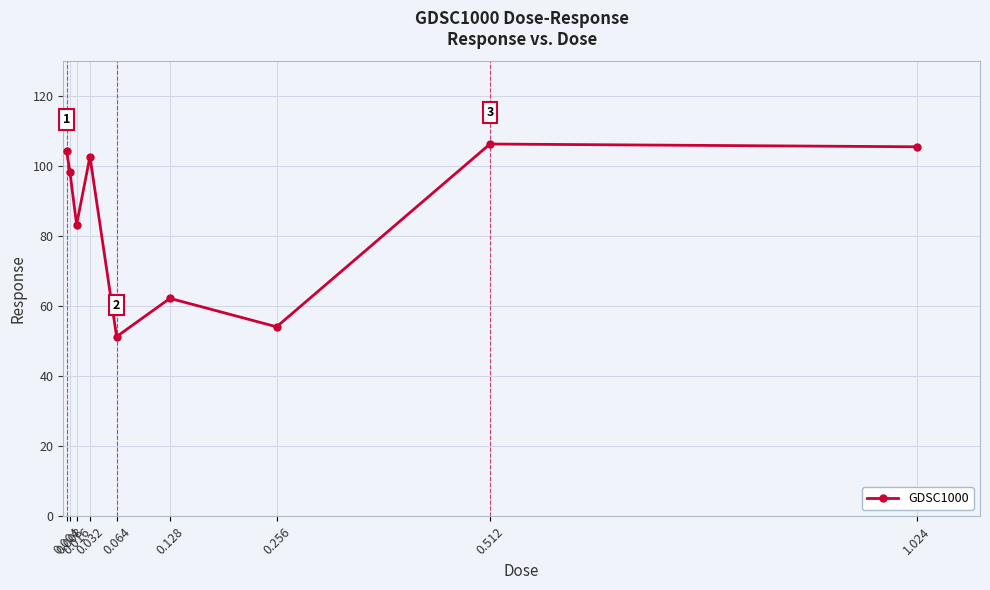

True or false: the data shows 52.1 at 1.024.

False